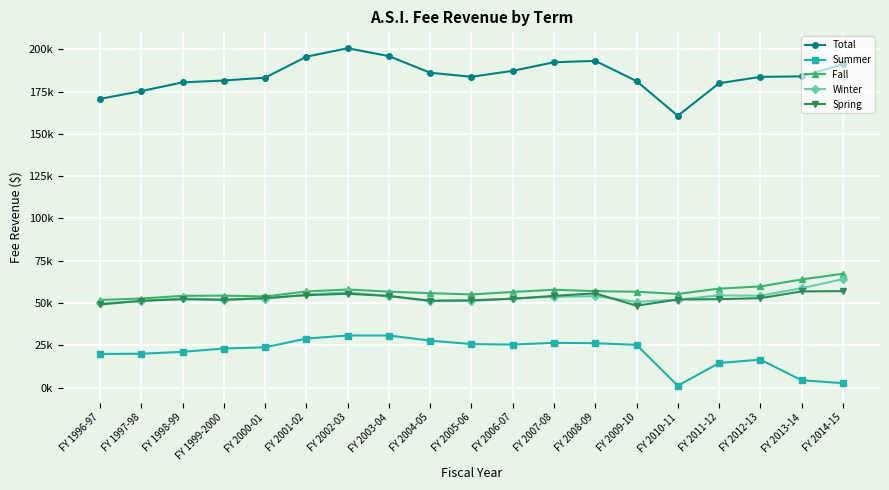

Does the chart have visible grid lines?

Yes